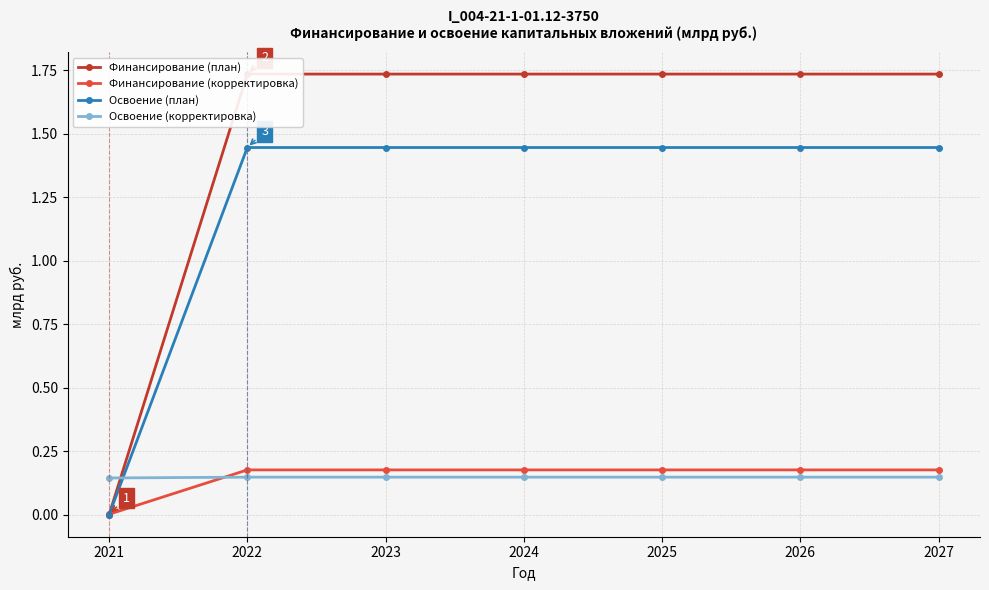

The value of Освоение (план) at 2023 is 0.8. True or false?

False